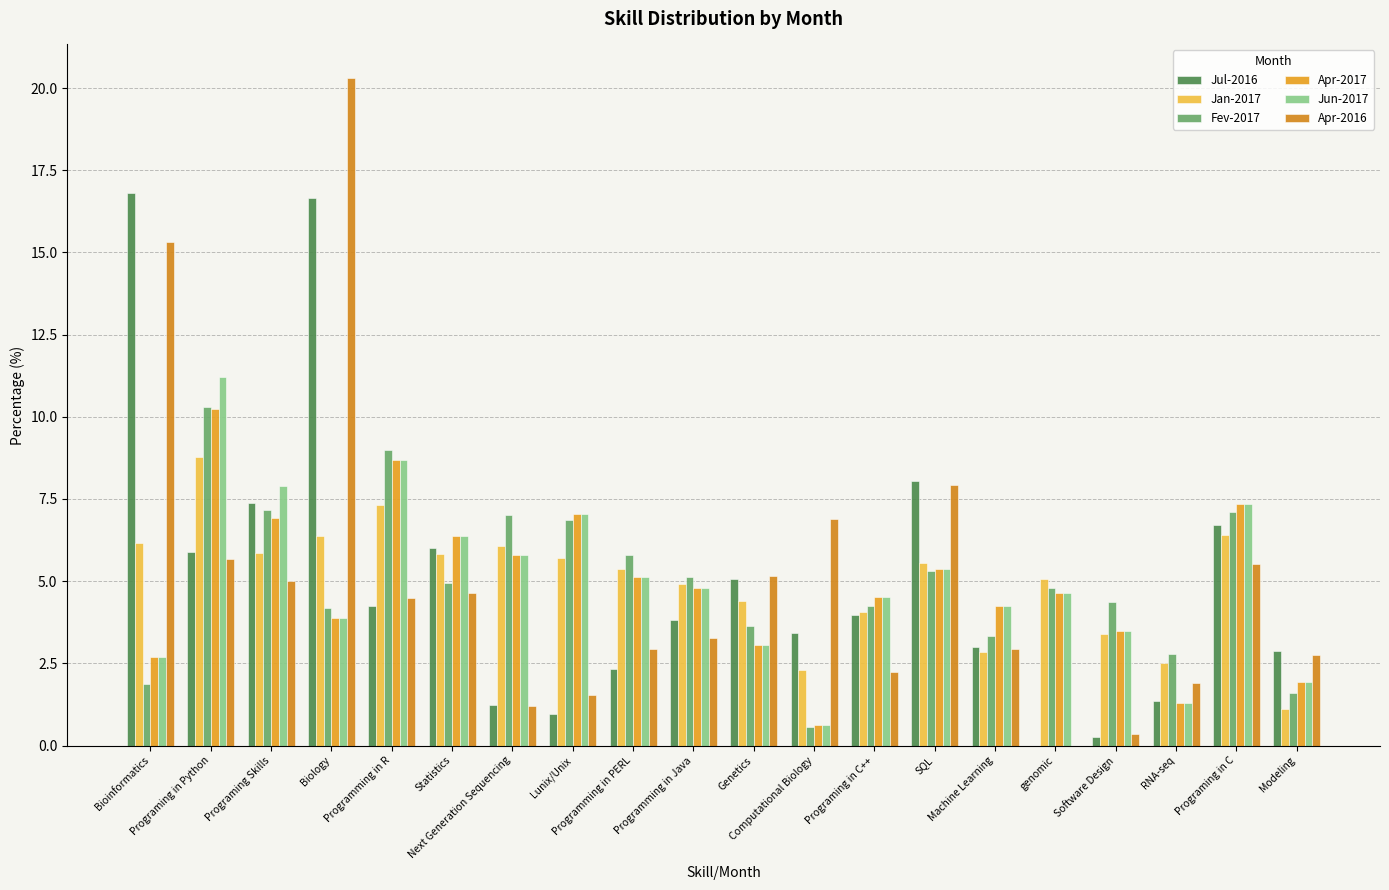

How many groups of bars are there?

20